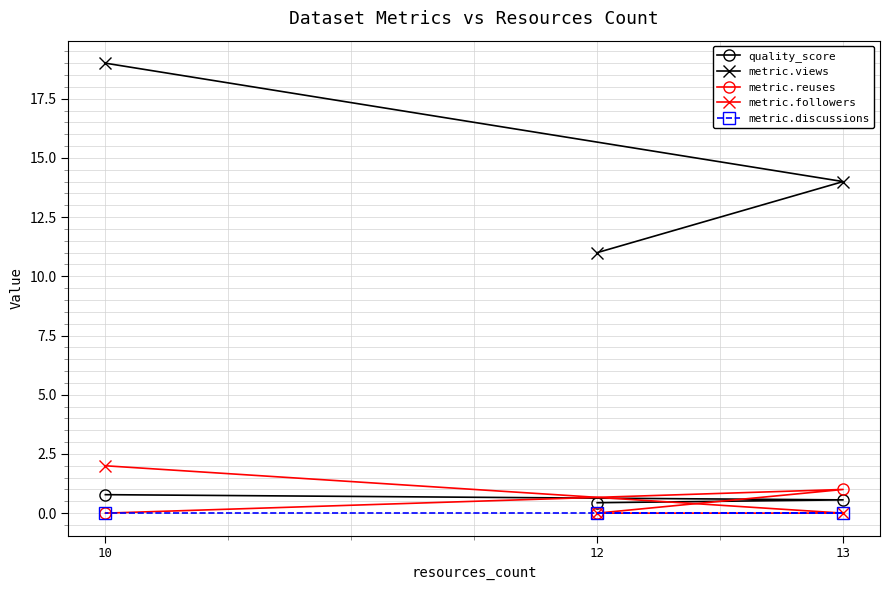

Is the value of quality_score at 10 greater than the value of metric.discussions at 10?

Yes